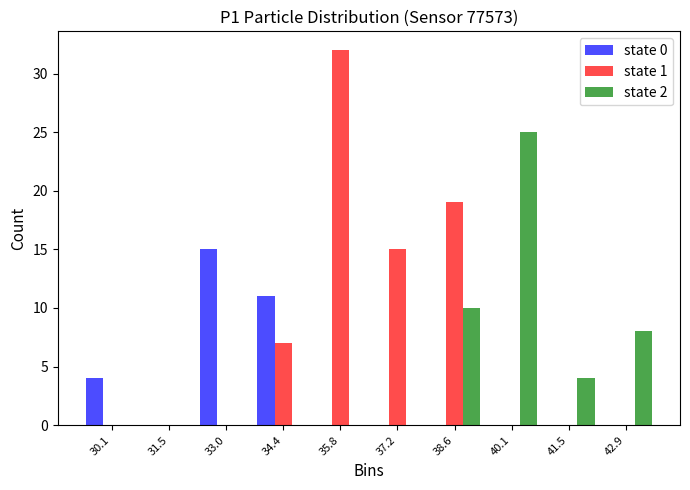

In the state 1 series, which range on the x-axis has the tallest bar?

35.0 to 36.6